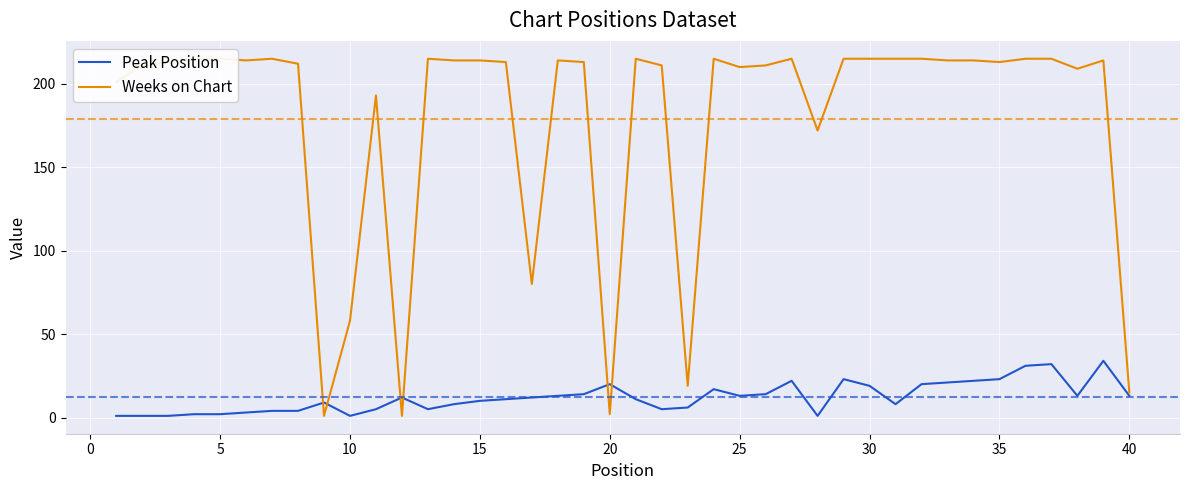

What is the difference between the second highest and minimum values in the Weeks on Chart series?

214